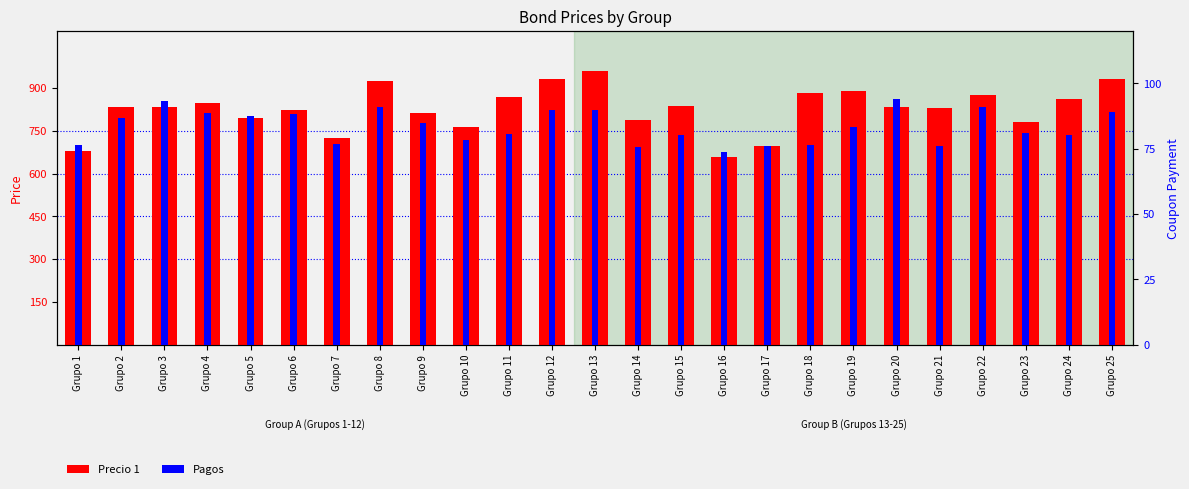

What is the spread (max minus min) of values at Grupo 25?

841.1